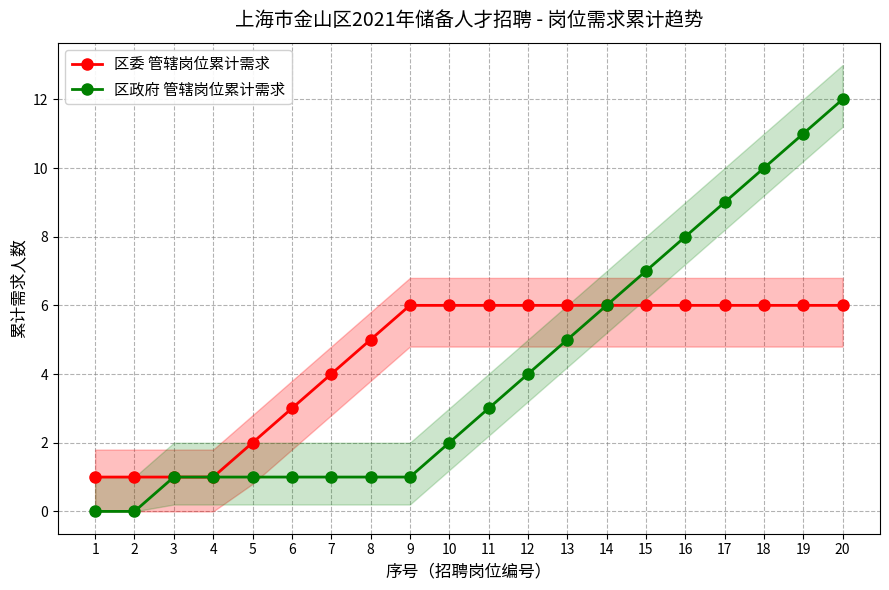

The 区政府 管辖岗位累计需求 series shows 3 at 13. True or false?

False